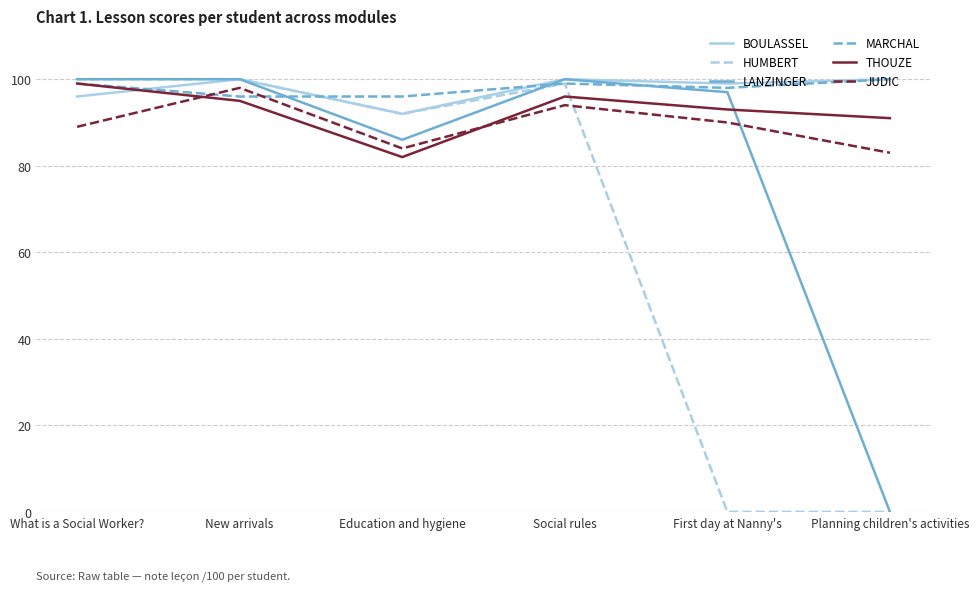

What is the total value across all series at Education and hygiene?

532